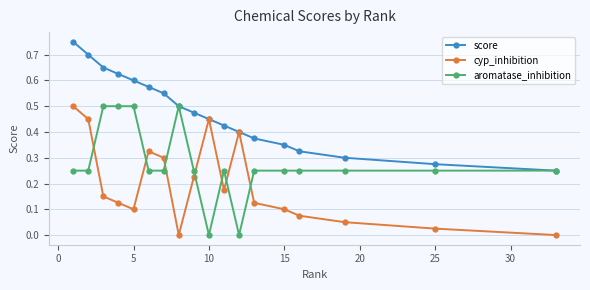

After their last crossing, which series has the higher values: cyp_inhibition or aromatase_inhibition?

aromatase_inhibition